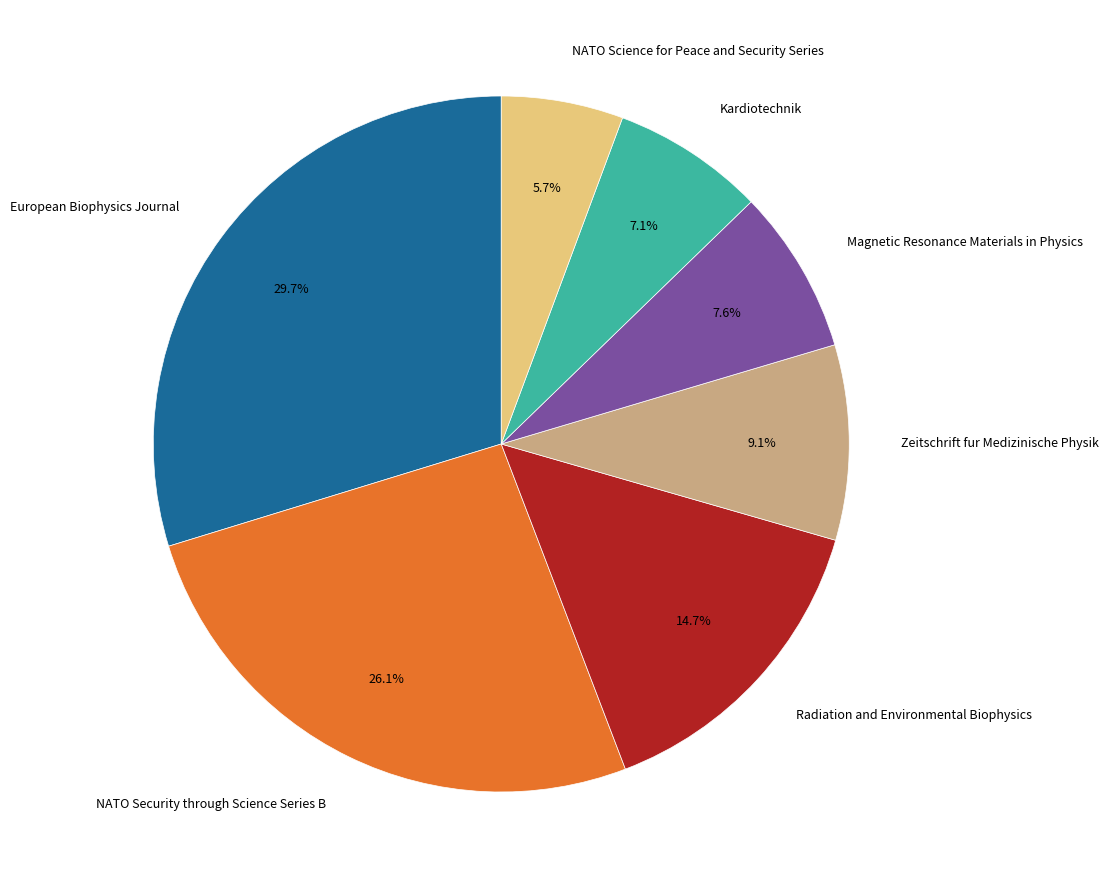

Does any single category account for the majority?

No